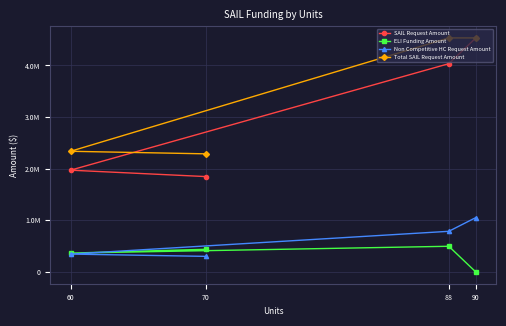

Reading left to right, transcribe all the data shown in this chart.

SAIL Request Amount: 90=4533638	88=4035038	60=1972300	70=1848612
ELI Funding Amount: 90=0	88=498600	60=366000	70=440300
Non Competitive HC Request Amount: 90=1054564	88=788548	60=347502	70=303247
Total SAIL Request Amount: 90=4533638	88=4533638	60=2338300	70=2288912